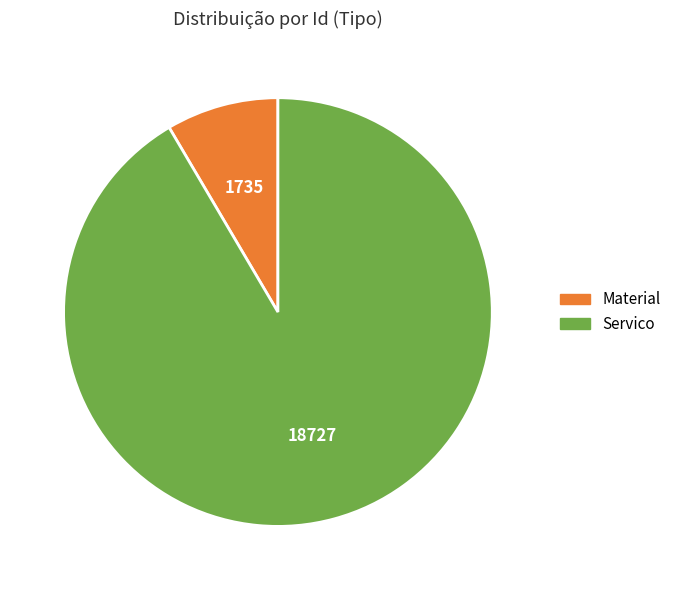

Count the number of slices in the pie.

2